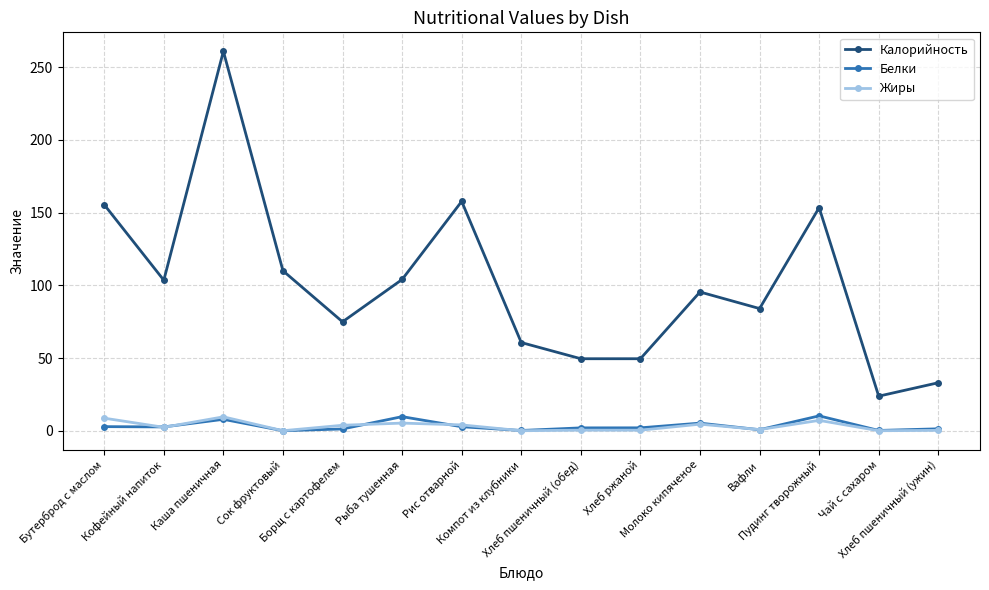

Which series changed the most between Каша пшеничная and Рис отварной?

Калорийность